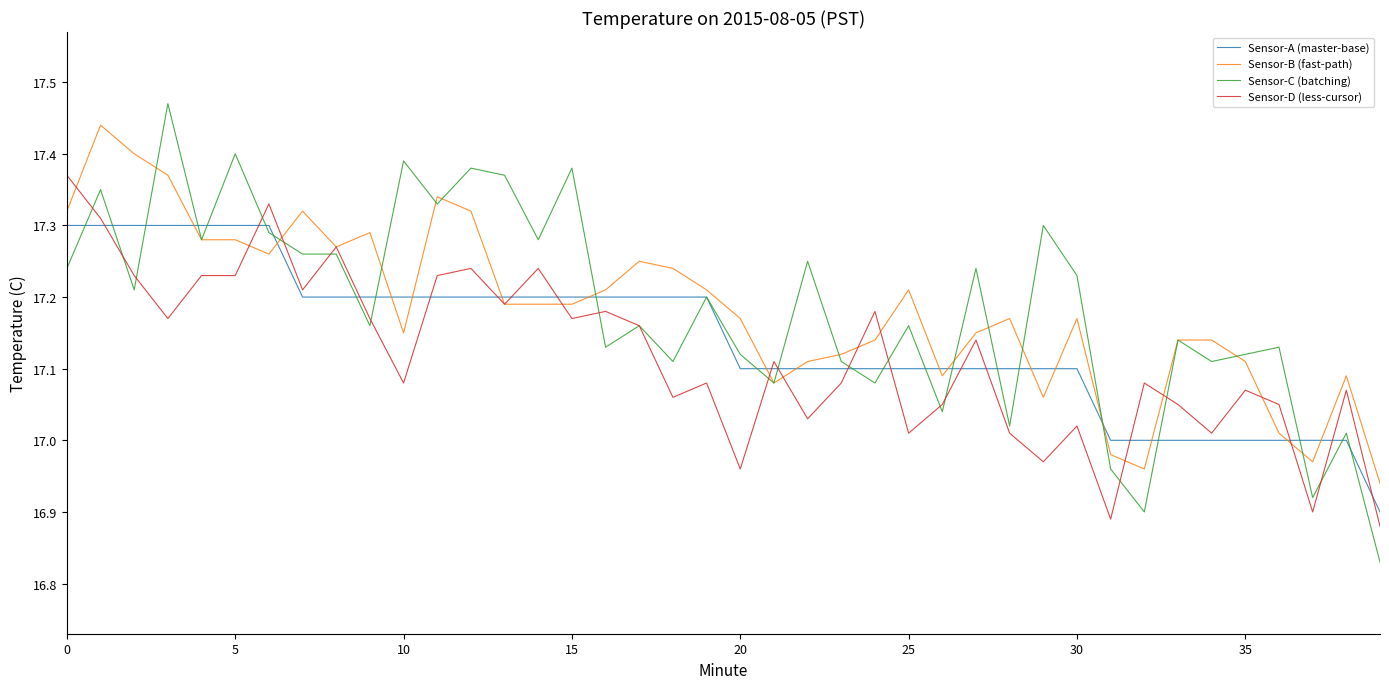

What is the sum of all Sensor-B (fast-path) values?

687.3